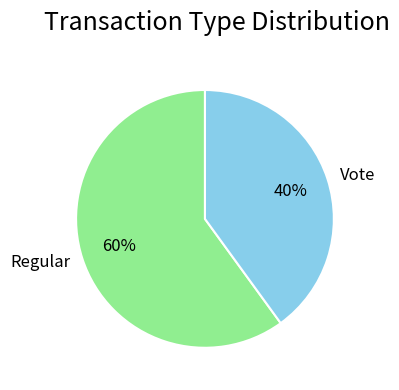

Does Regular represent more than half of the total?

Yes